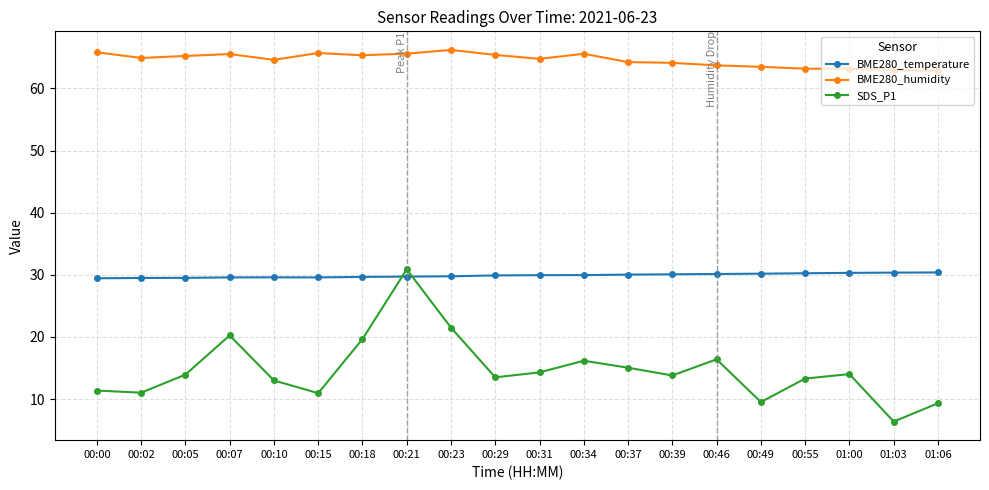

What is the label of the 17th point from the left?

00:55